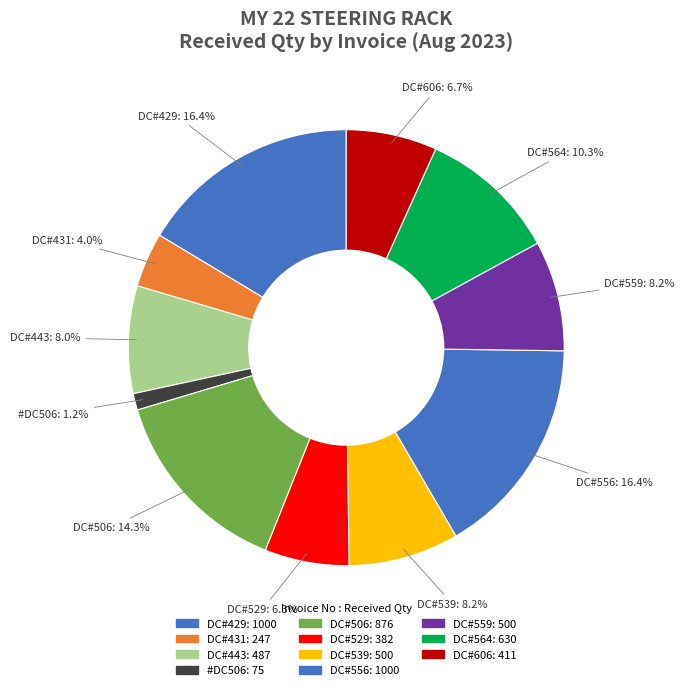

Is there a majority slice in this chart?

No